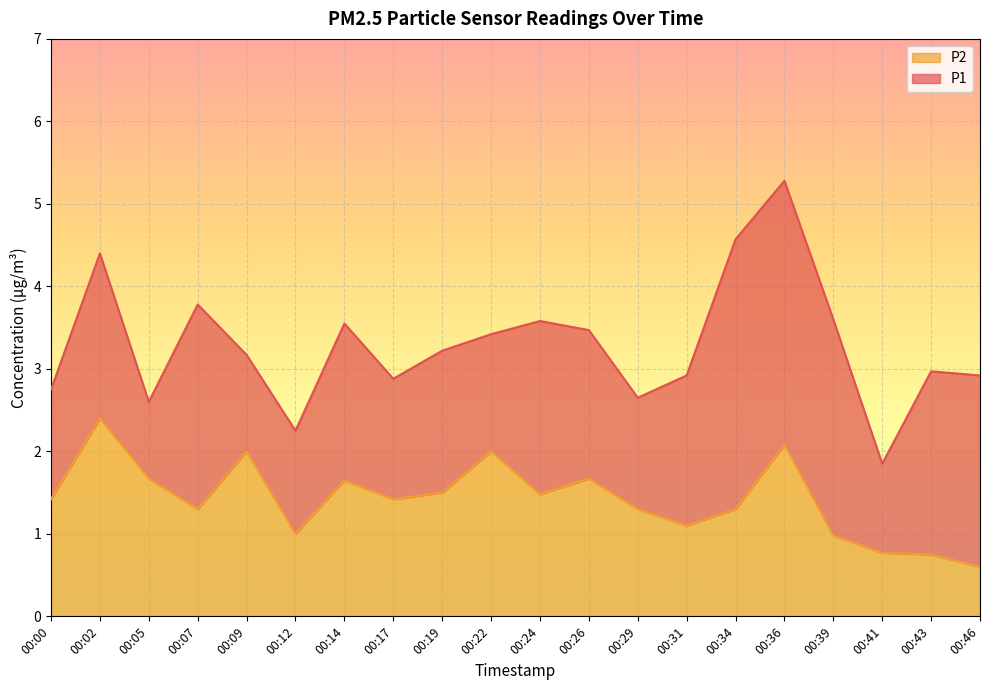

True or false: P1 and P2 cross at least once.

False